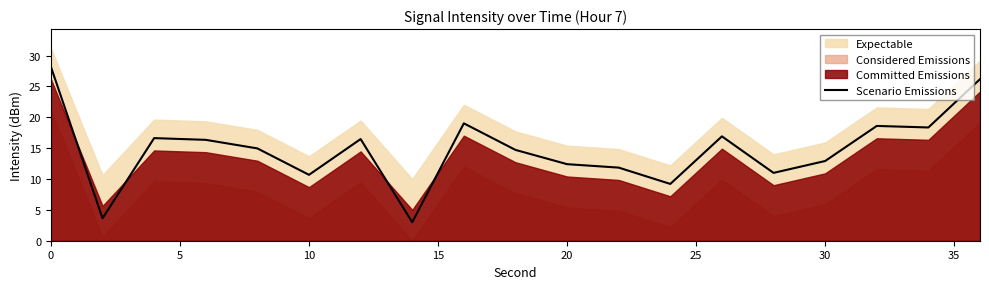

What is the sum of all values?

281.0